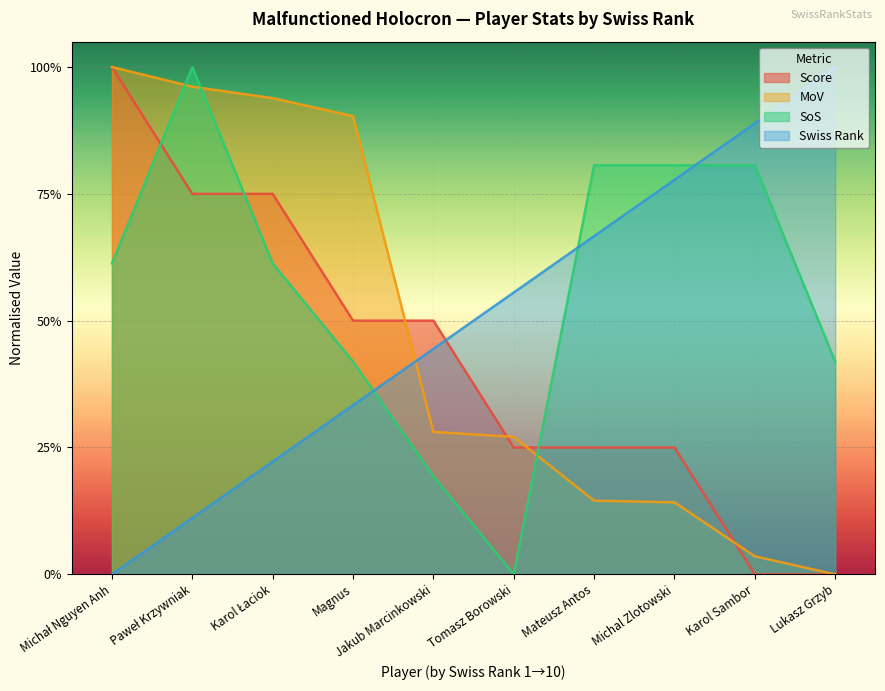

At which category does sos reach its first local peak?

Paweł Krzywniak